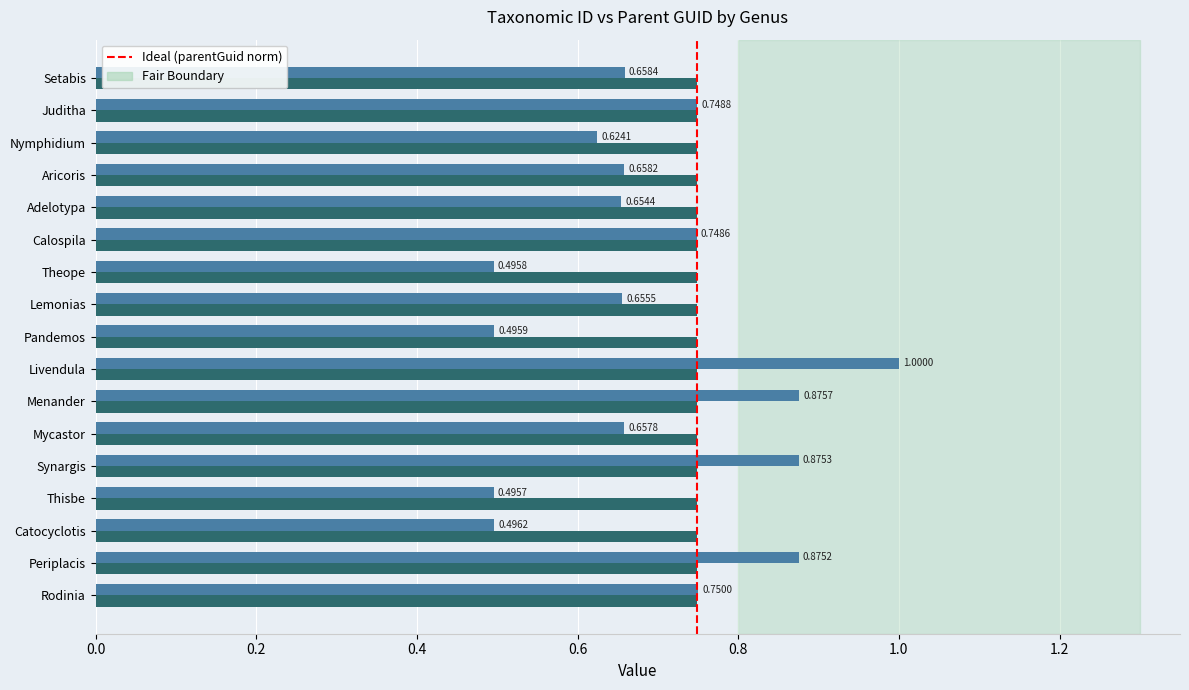

What is the total value across all series at Menander?

1.6